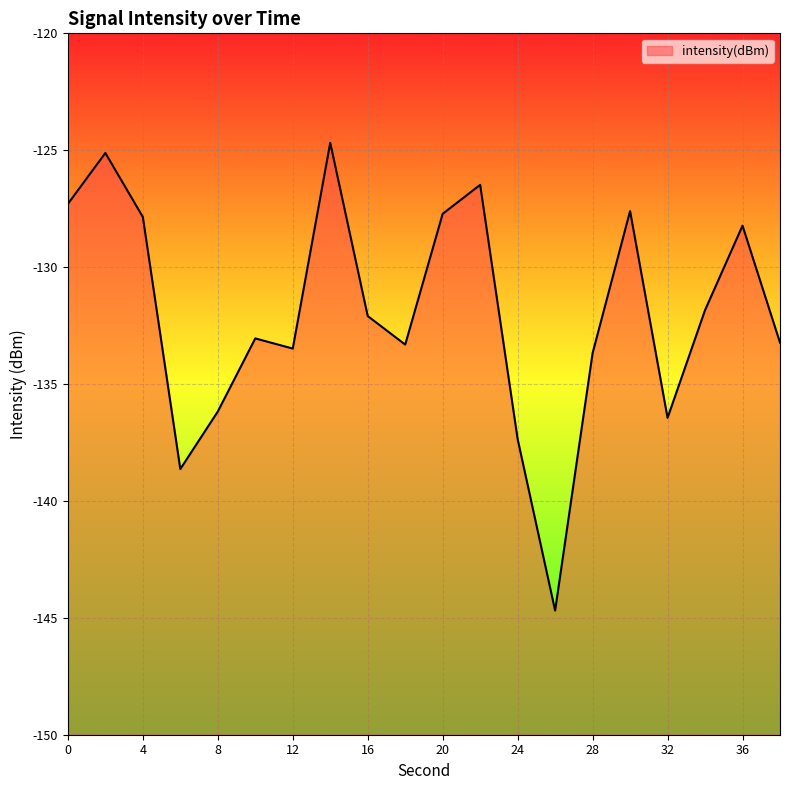

At which category does the chart reach its minimum across all series?

26